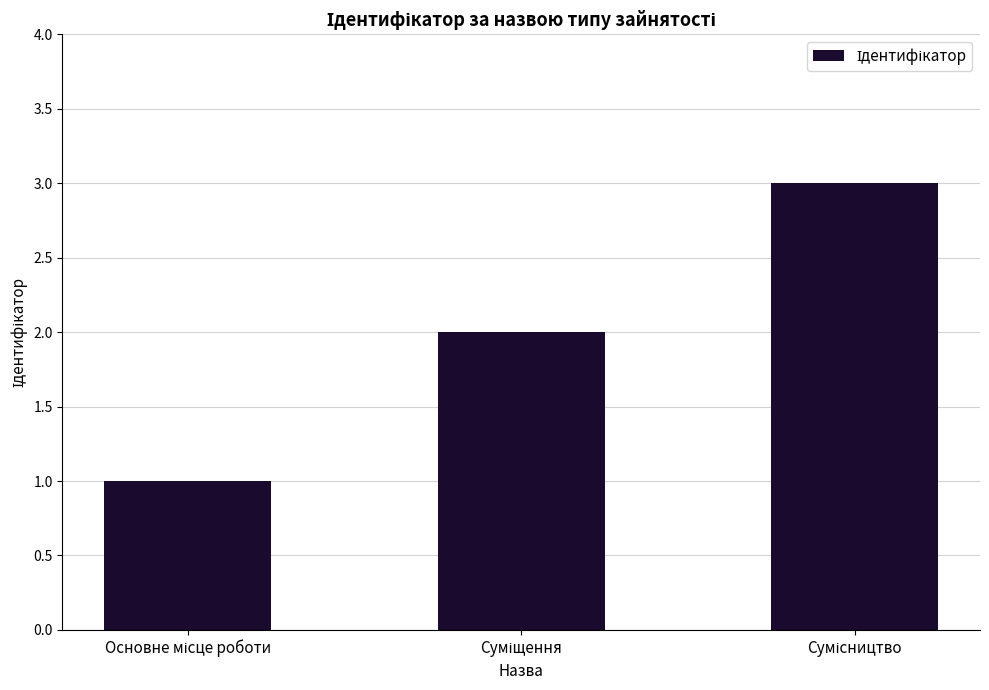

What is the sum of all values?

6